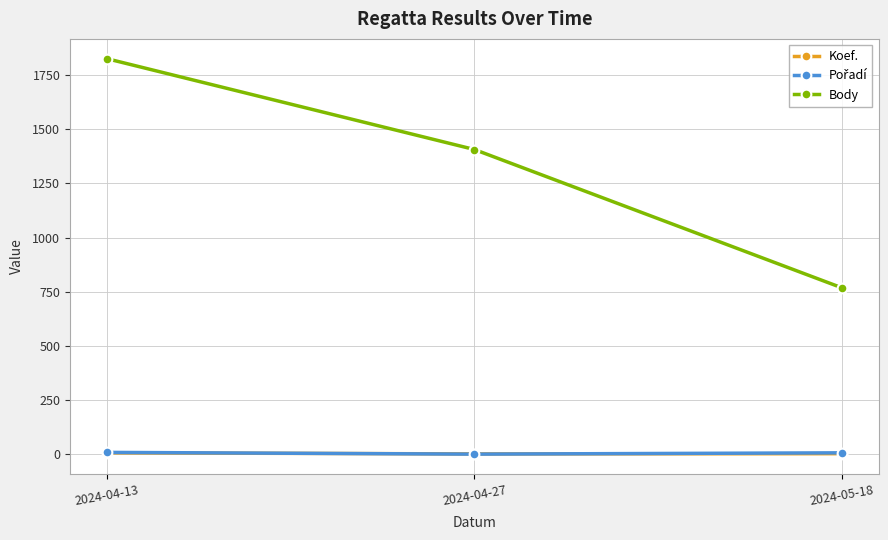

At which label does Body first exceed 1406?

2024-04-13